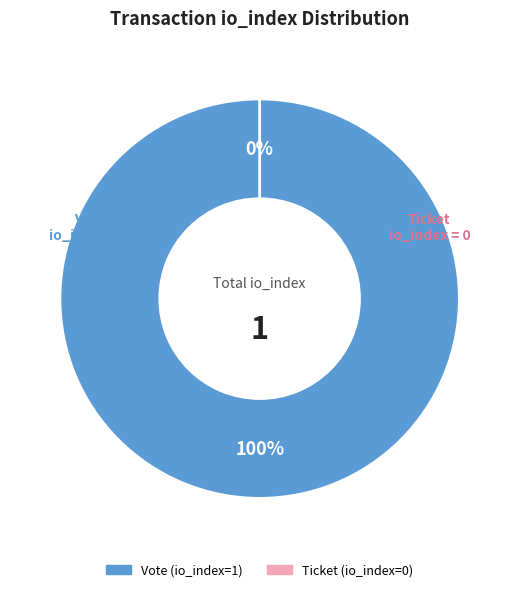

Count the number of slices in the pie.

2